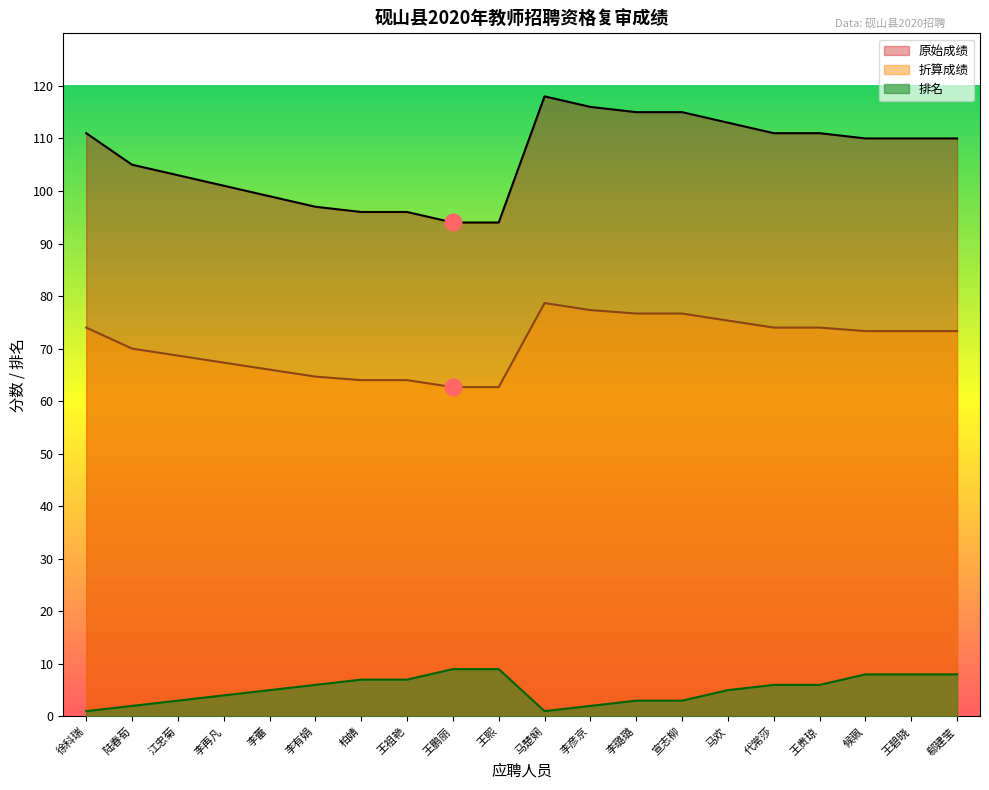

Which category has the highest value in the 排名 series?

王鹏丽